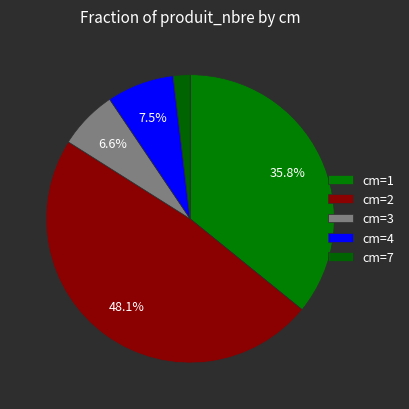

How many slices are in this pie chart?

5